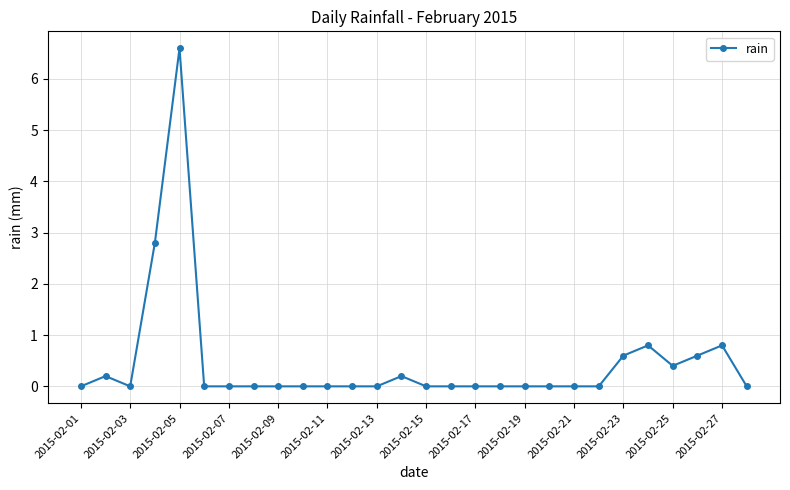

Reading left to right, what are all the values shown in this chart?

0.0	0.2	0.0	2.8	6.6	0.0	0.0	0.0	0.0	0.0	0.0	0.0	0.0	0.2	0.0	0.0	0.0	0.0	0.0	0.0	0.0	0.0	0.6	0.8	0.4	0.6	0.8	0.0